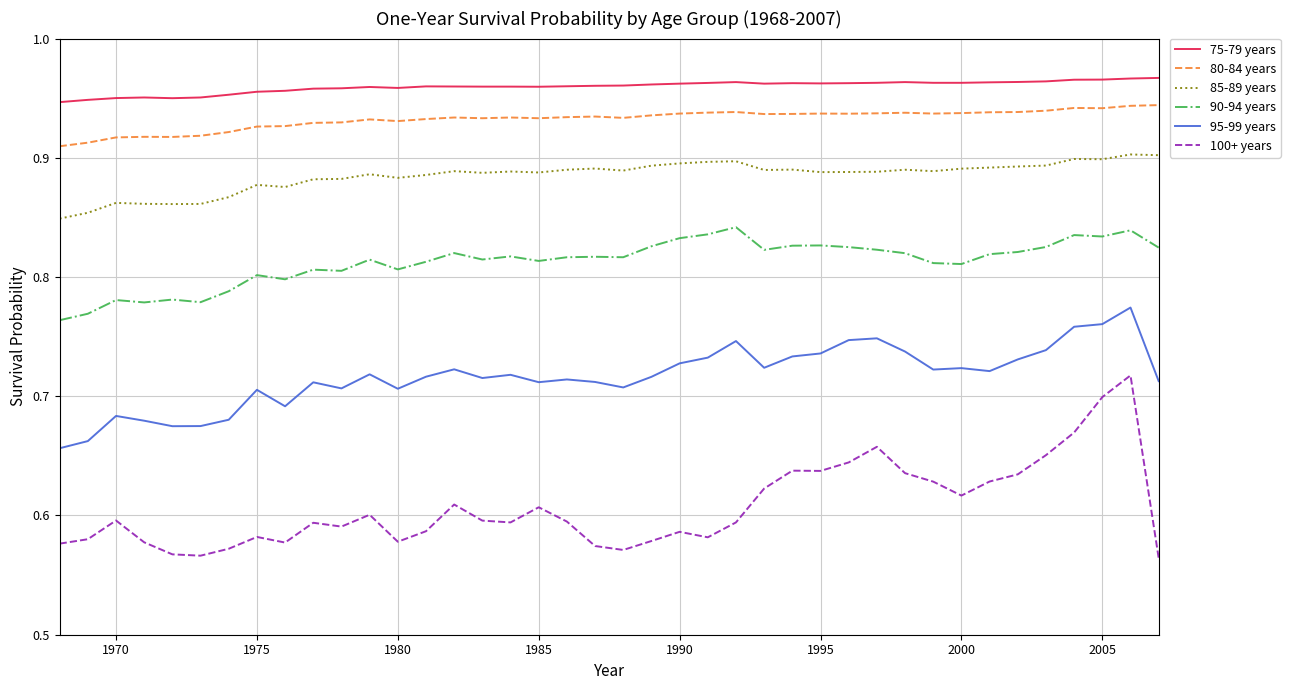

True or false: 75-79 years and 95-99 years intersect in this chart.

False